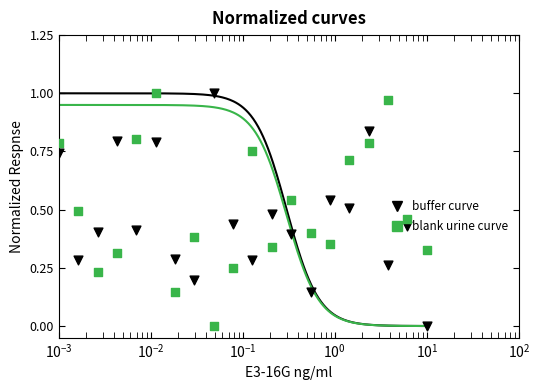

What are all the series names shown in the legend?

buffer curve, blank urine curve